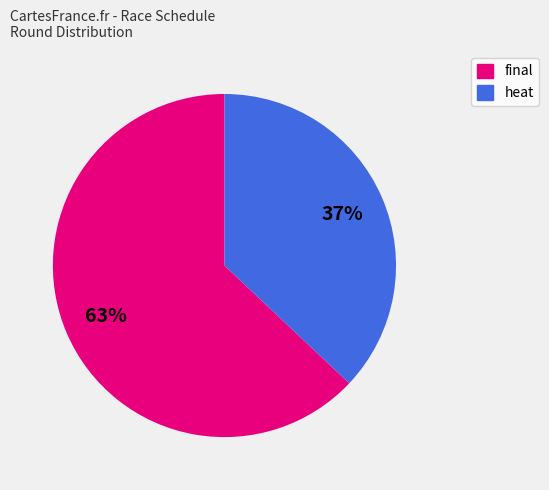

What is the ratio of the value at heat to the value at final?

0.6